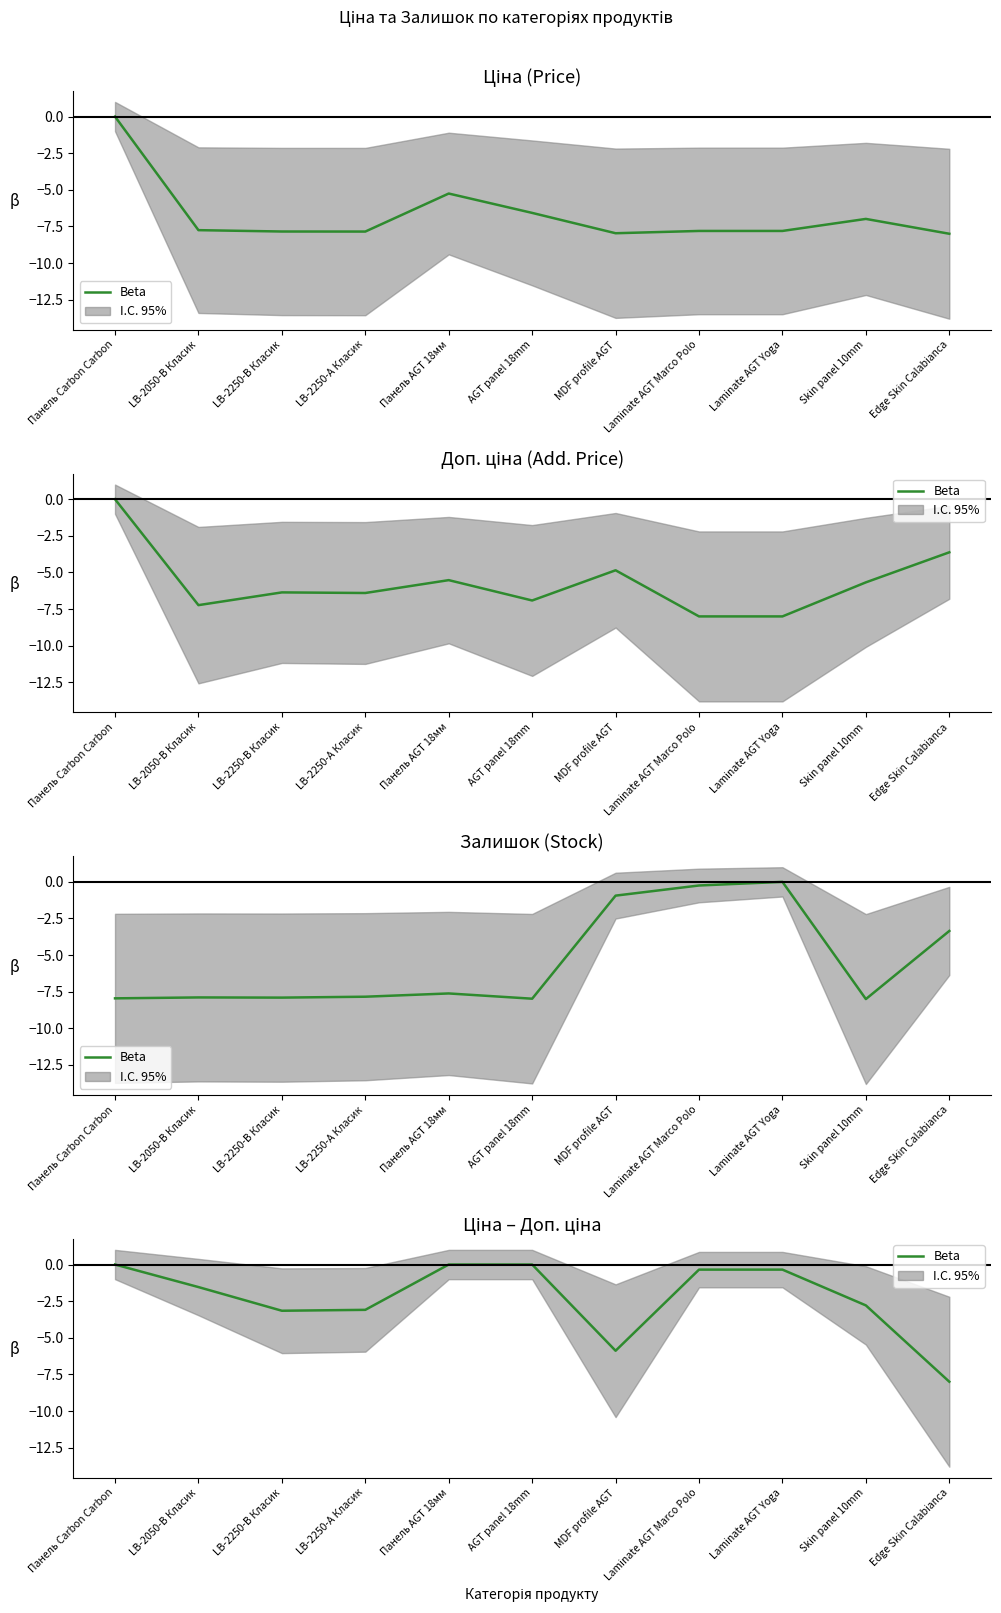

What is the label of the 7th point from the right?

Панель AGT 18мм